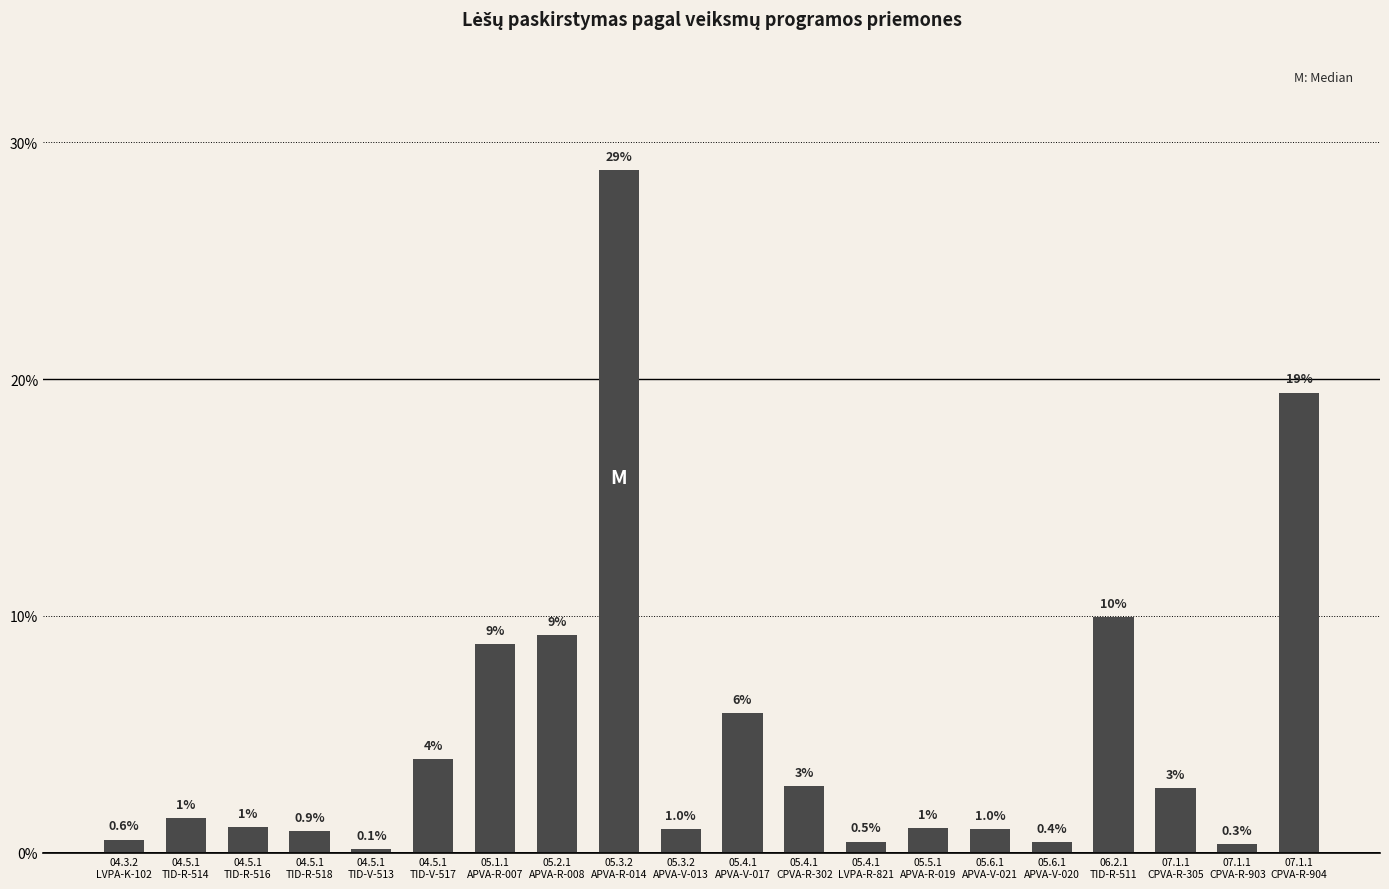

What is the average value?

5.0